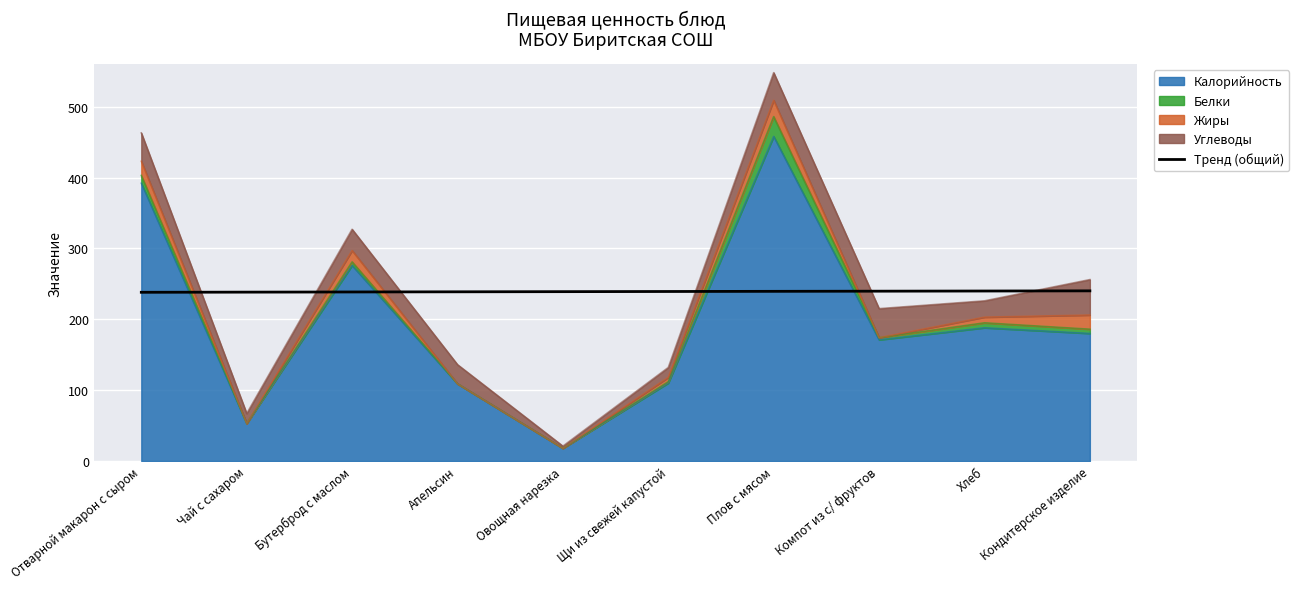

Does the chart display data point markers on the line(s)?

No